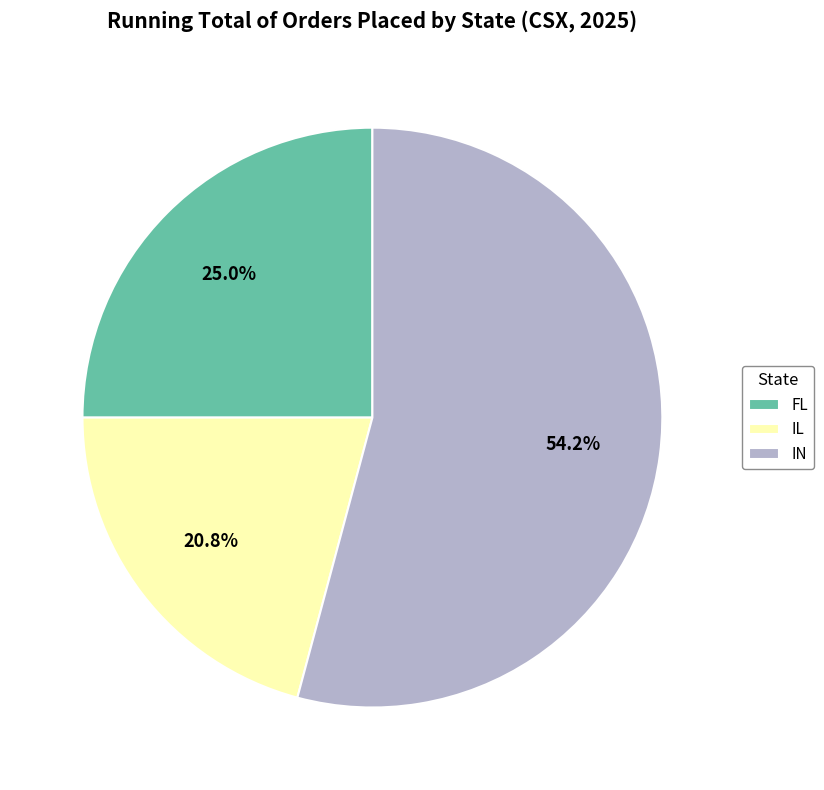

Is it true that IN is 54% of the pie?

True